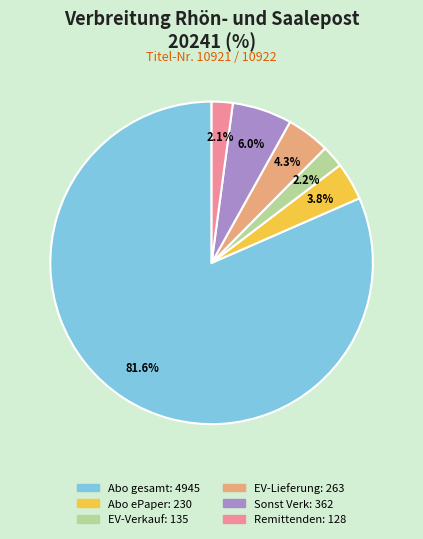

Approximately how many times larger is the value at Sonst Verk compared to EV-Verkauf?

2.7